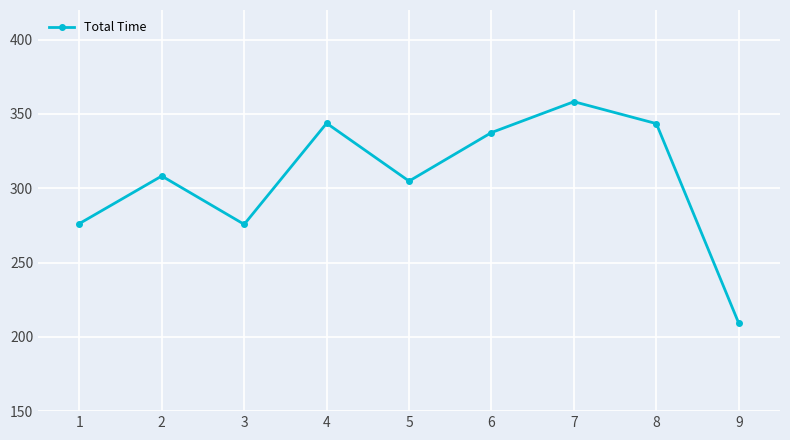

What value does the data have at 6?

337.5